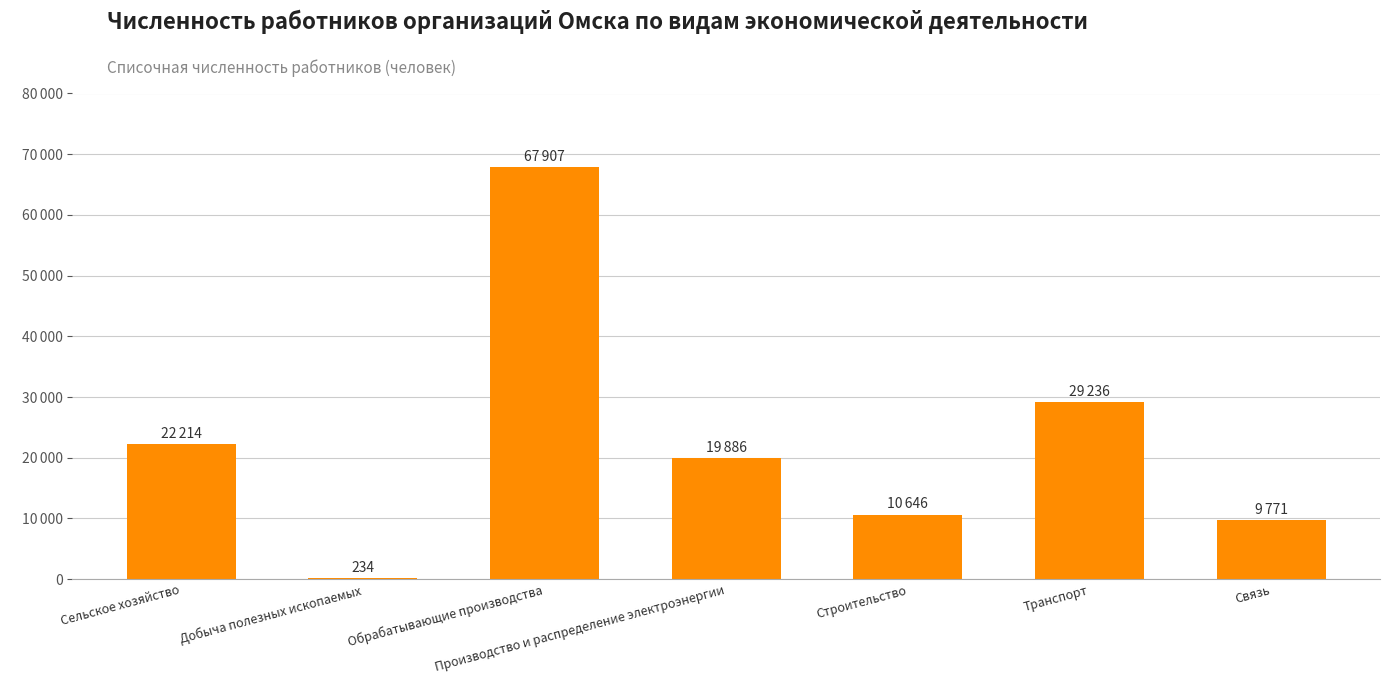

What is the sum of all values?

159894